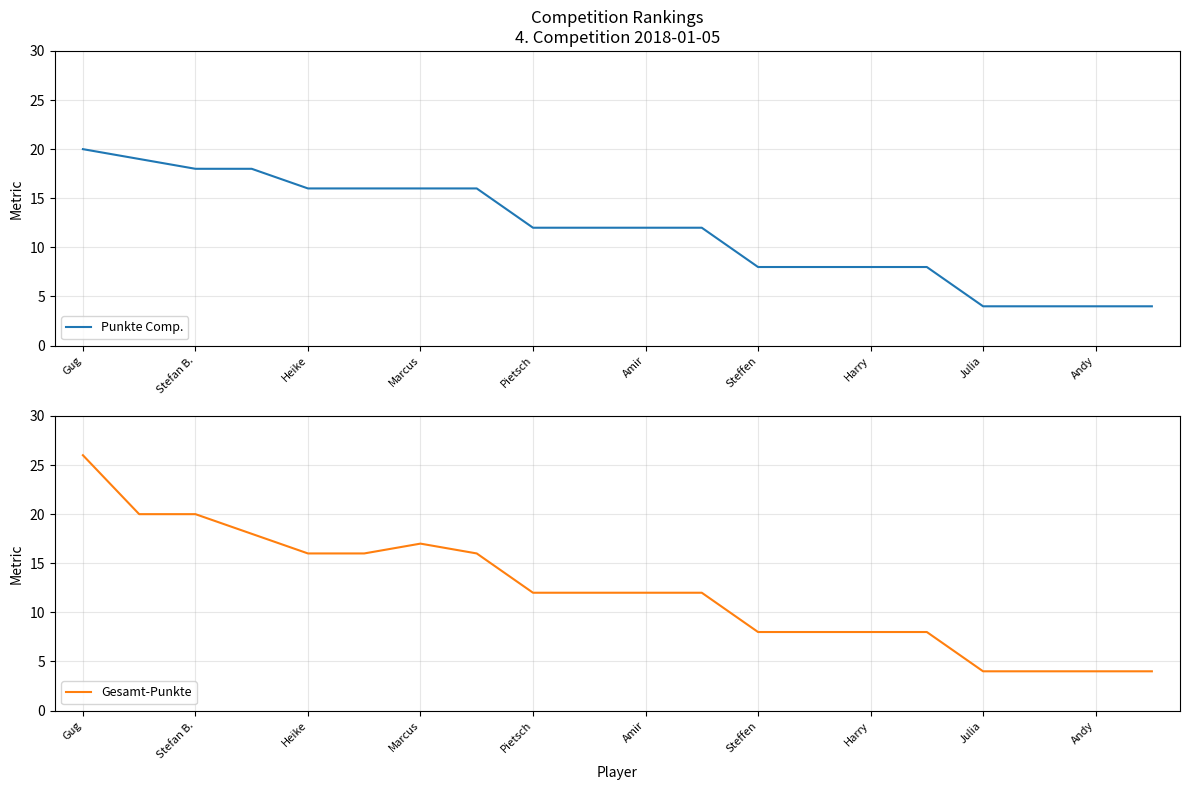

List the series in order of their peak value, lowest first.

Punkte Comp., Gesamt-Punkte